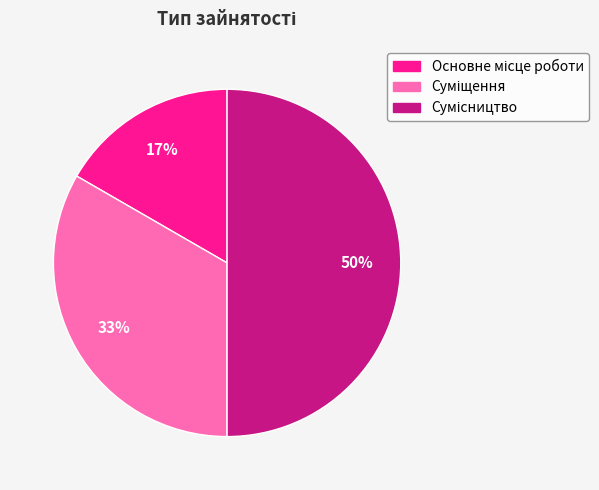

To the nearest percent, what is the difference between the largest and smallest slice percentages?

33%